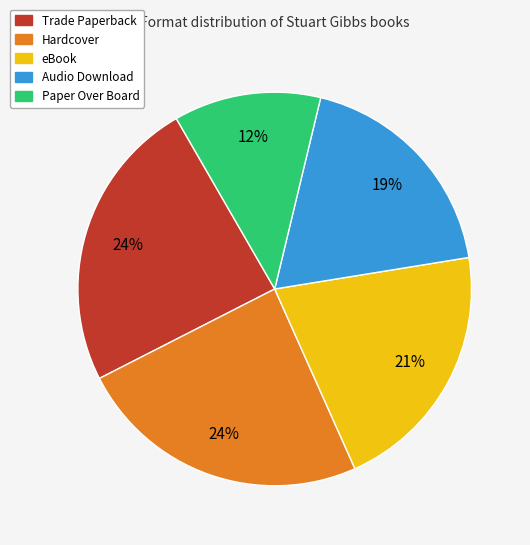

To the nearest percent, what is the combined percentage of Hardcover and Trade Paperback?

48%